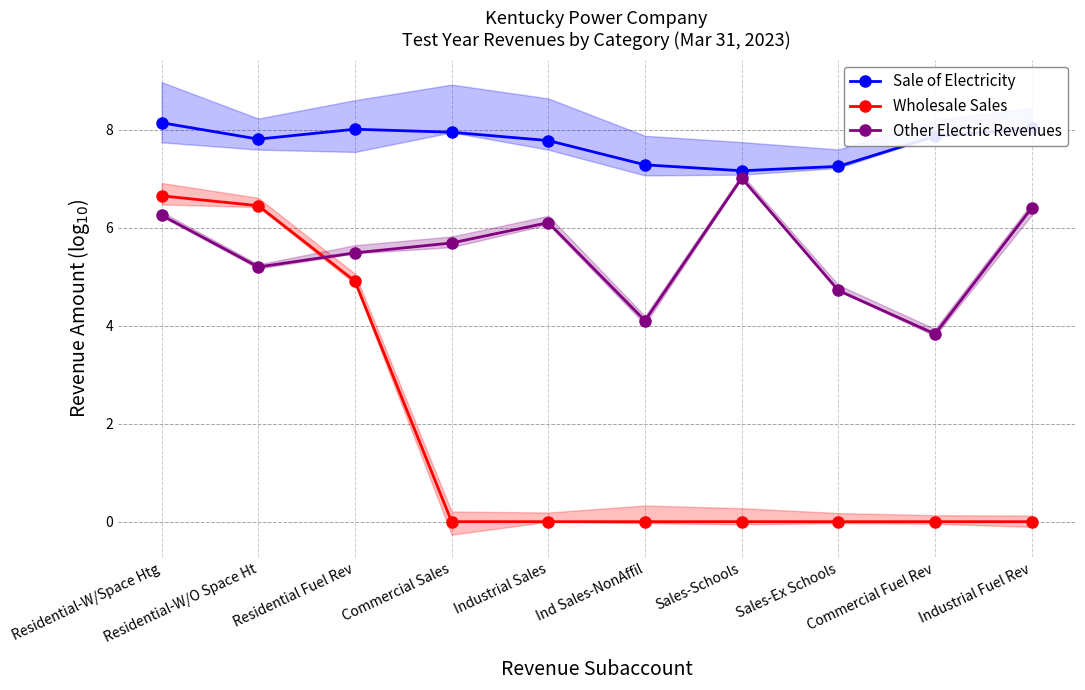

At which category is the sum across all series the highest?

Residential-W/Space Htg